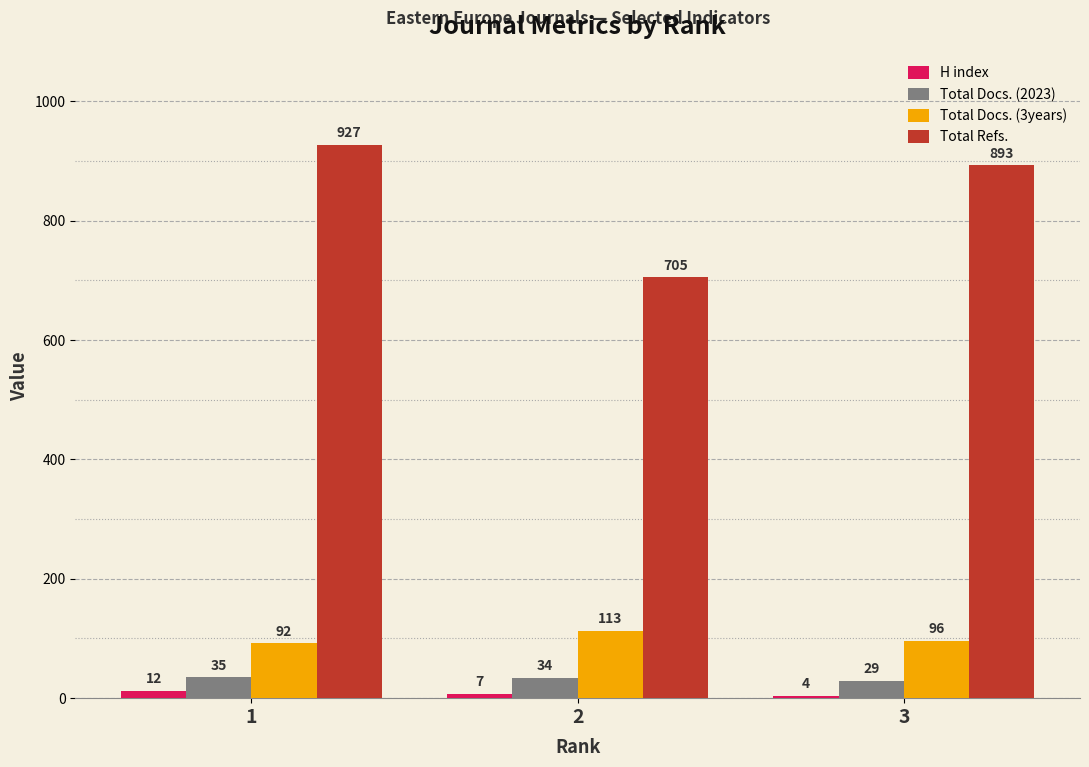

How many values in the Total Docs. (2023) series are below 34?

1